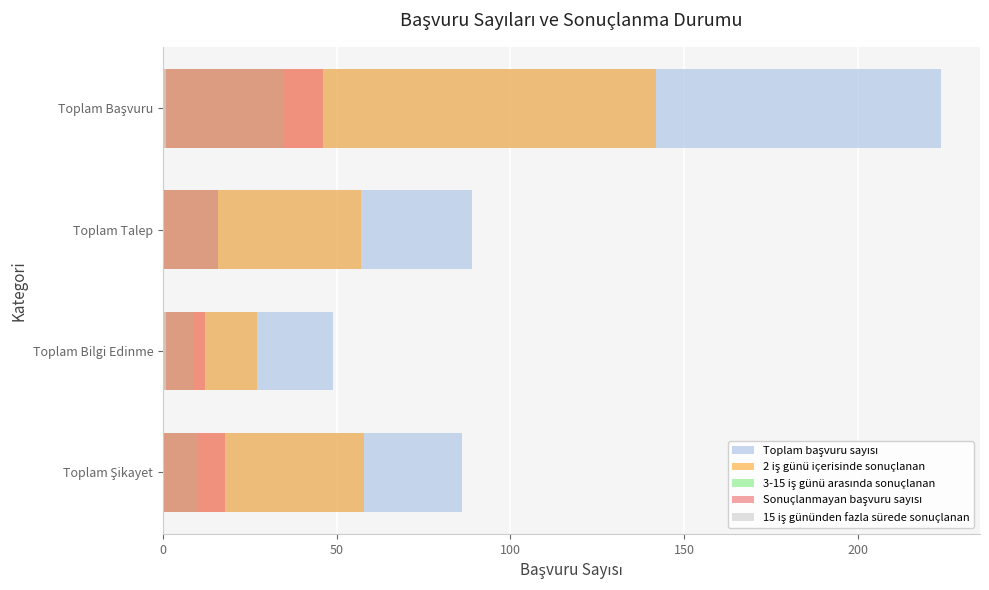

How many bars are there in total?

20